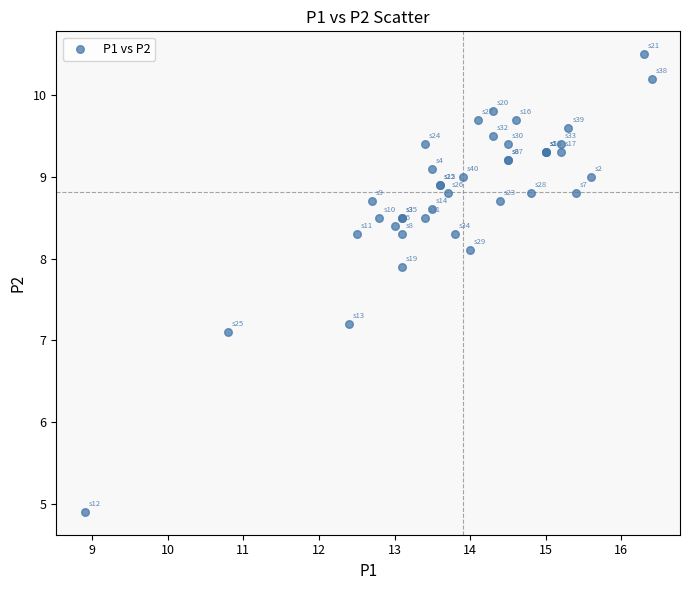

What Y value in the scatter plot is closest to 7?

7.1